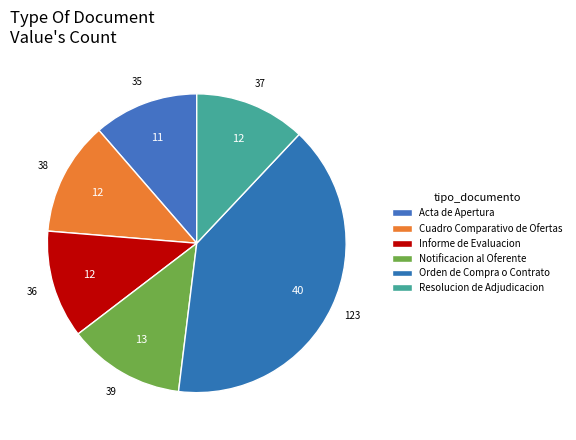

To the nearest percent, what is the combined percentage of Resolucion de Adjudicacion and Informe de Evaluacion?

24%